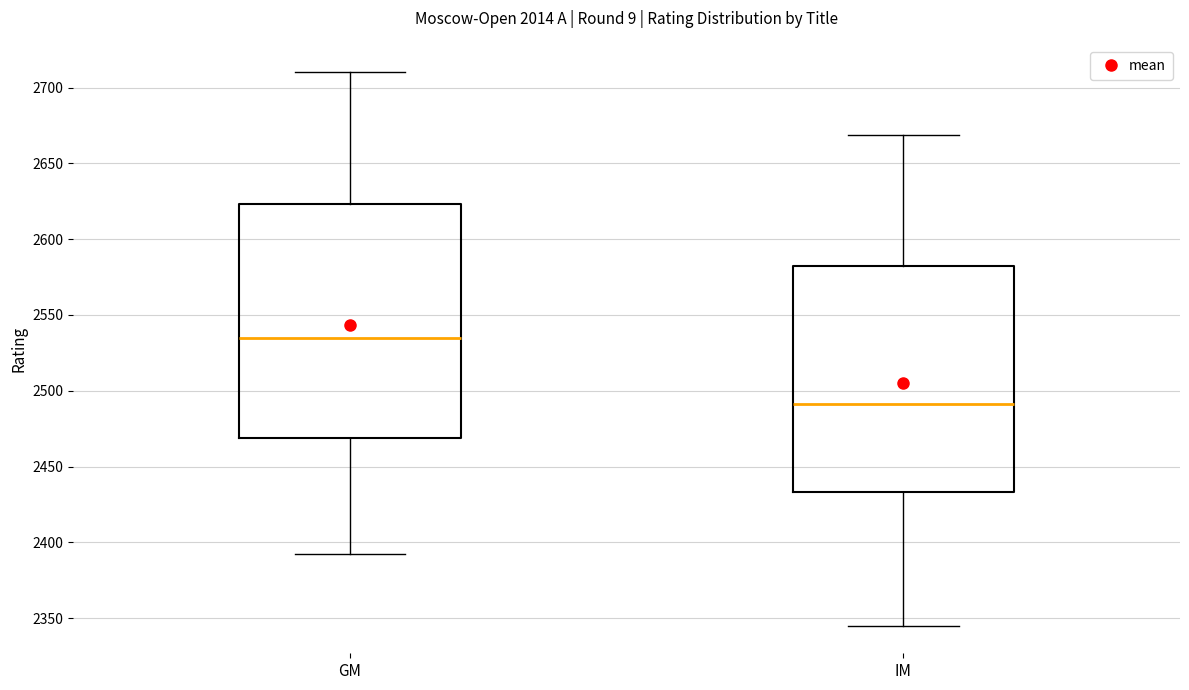

Where is the upper edge of the box for GM on the y-axis? The values are not printed on the chart, so give them approximately, as read against the axis.

2625